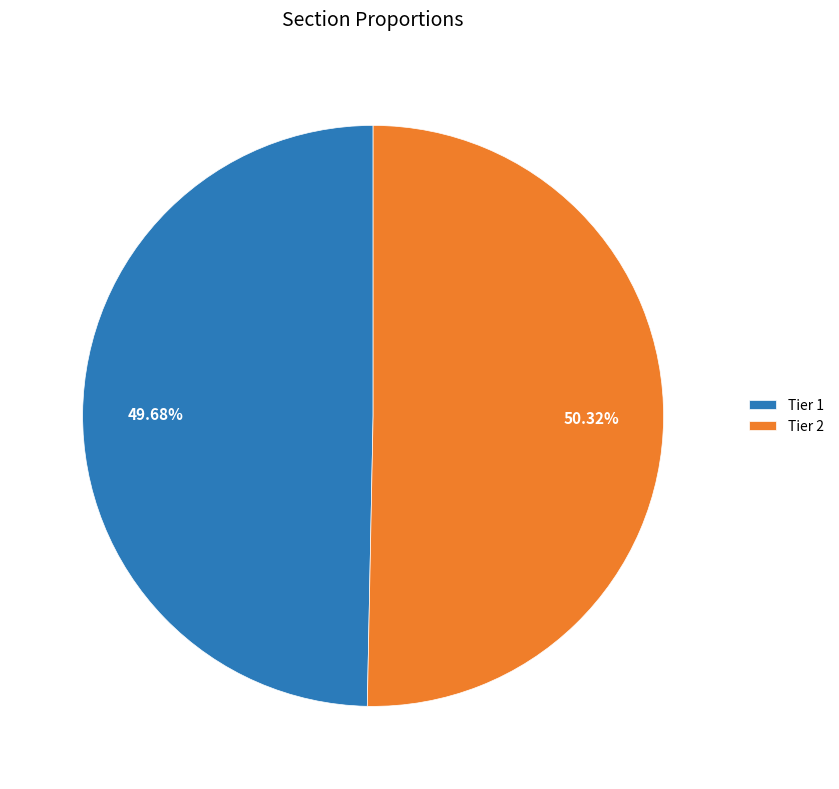

Is there a majority slice in this chart?

Yes